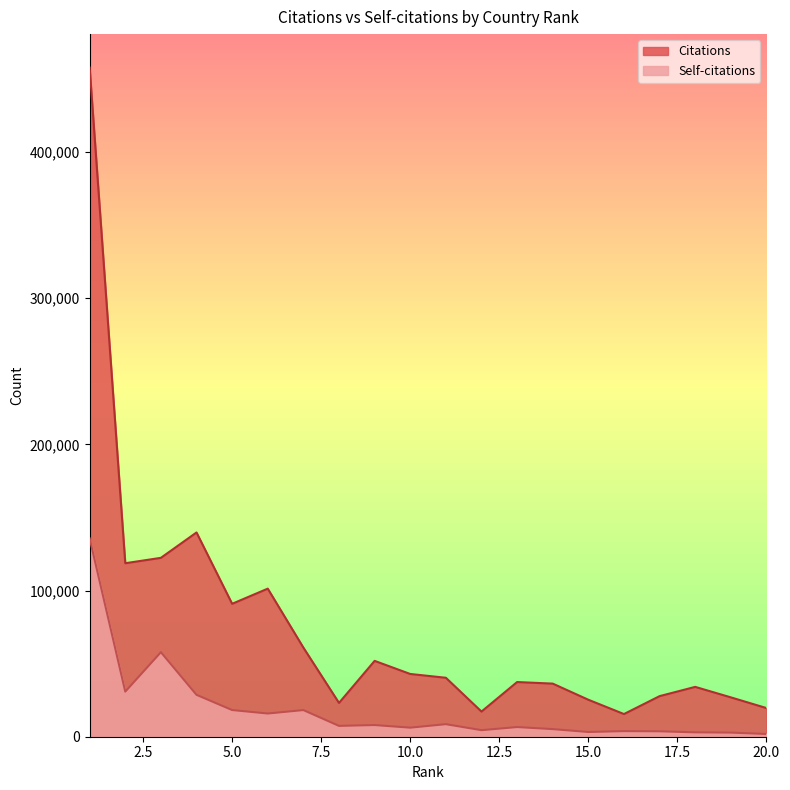

What is the spread (max minus min) of values at 3?

64558